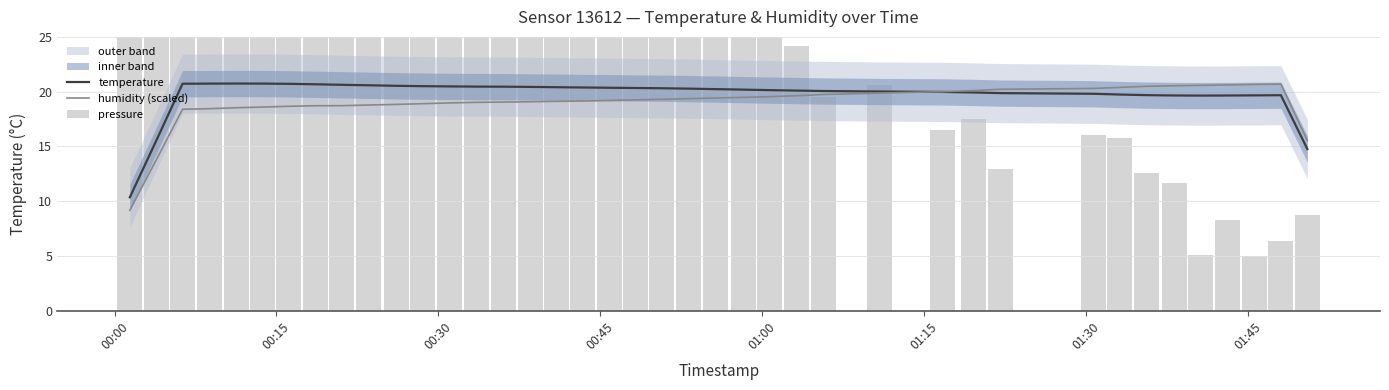

At how many categories does at least one series exceed 10?

40